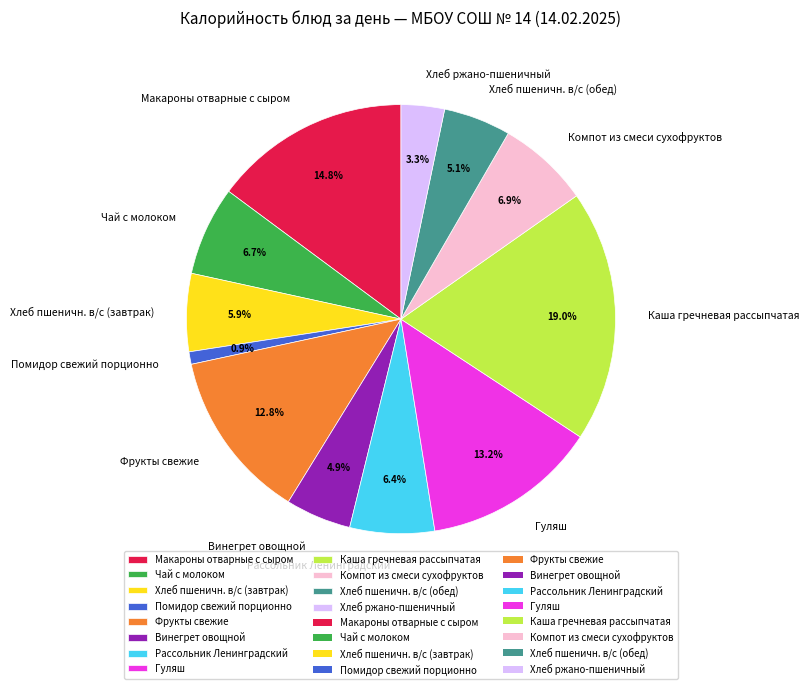

Which slice is the smallest?

Помидор свежий порционно